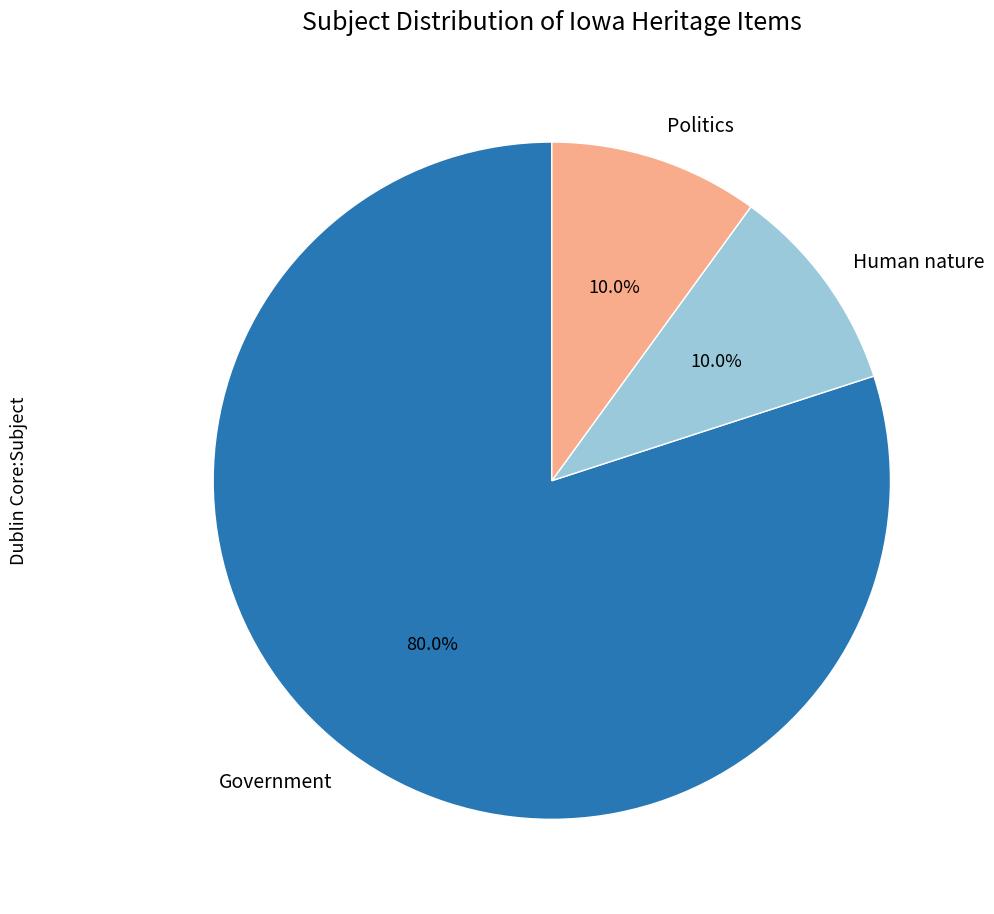

Which has a higher value, Politics or Government?

Government